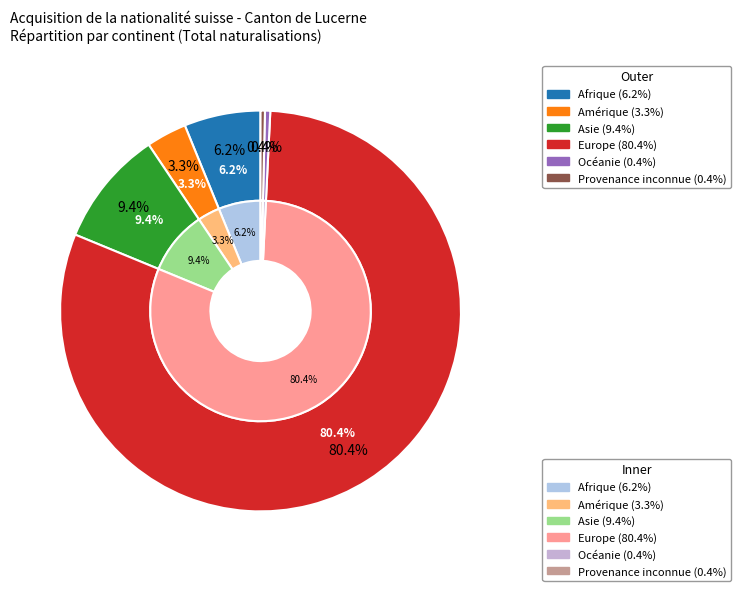

Does any single category account for the majority?

Yes